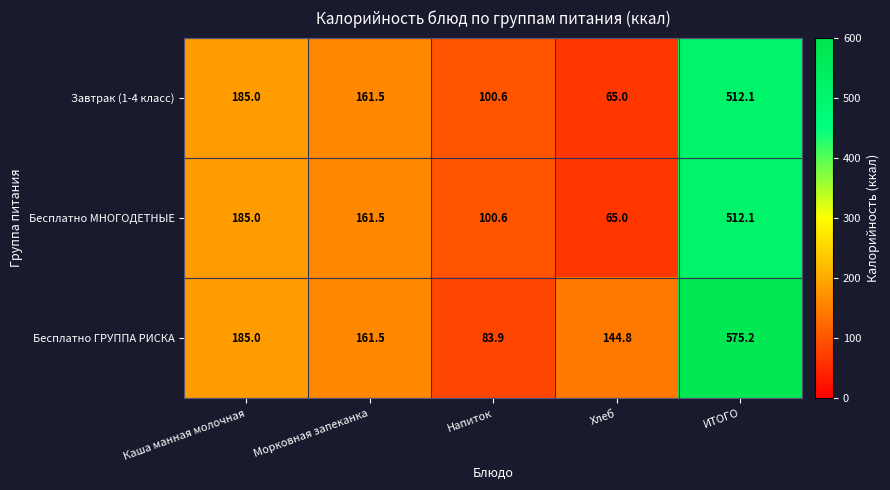

How many values in the Завтрак (1-4 класс) series exceed 161?

3